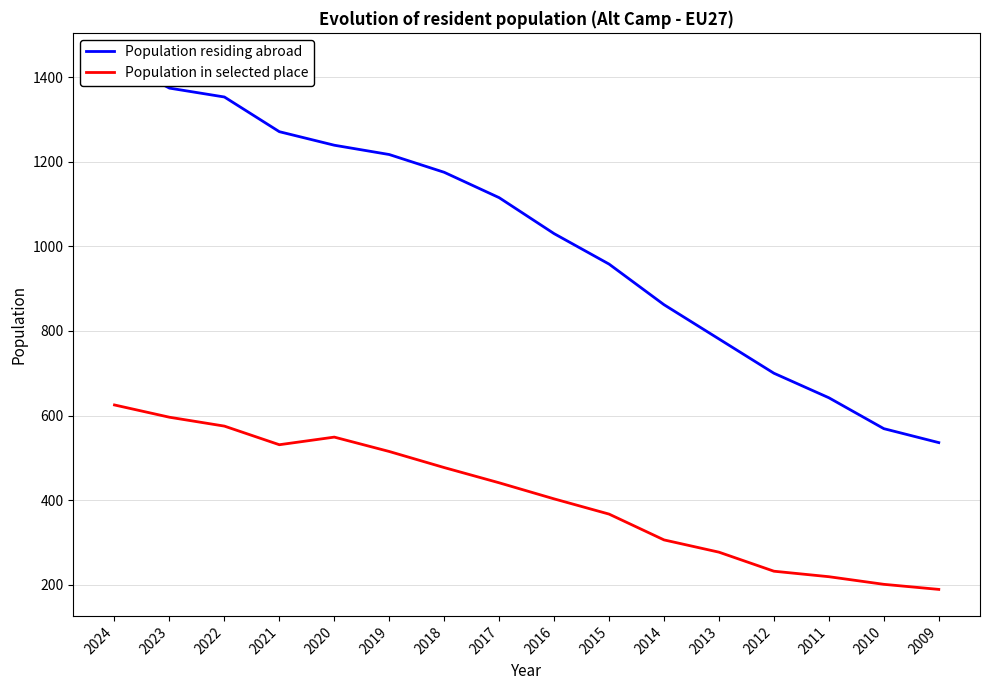

How many data points in Population residing abroad are less than 1115?

8